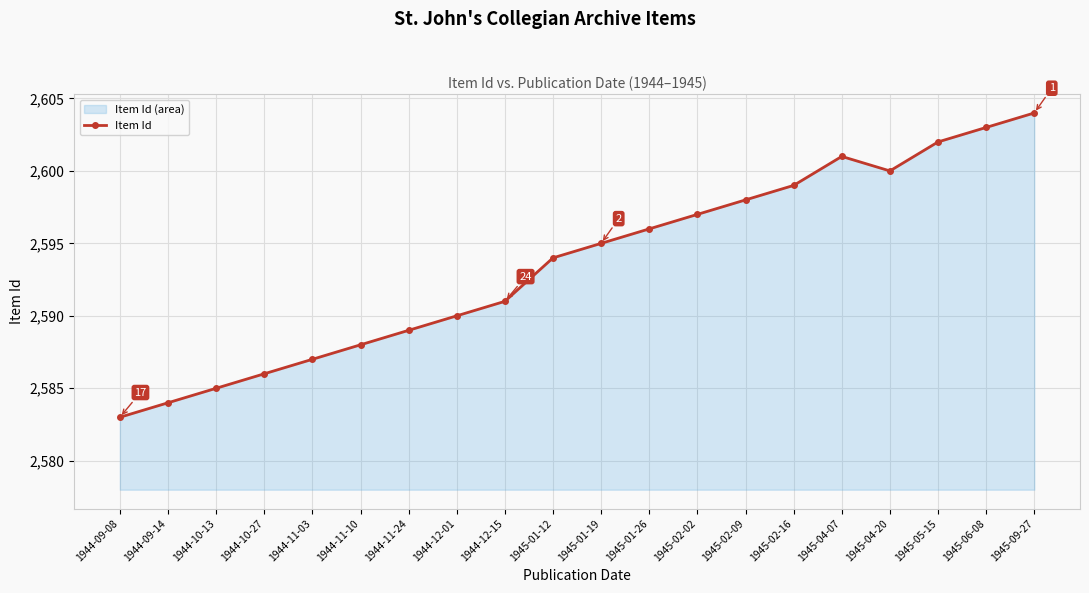

Approximately how many times larger is the value at 1944-09-14 compared to 1945-02-16?

1.0